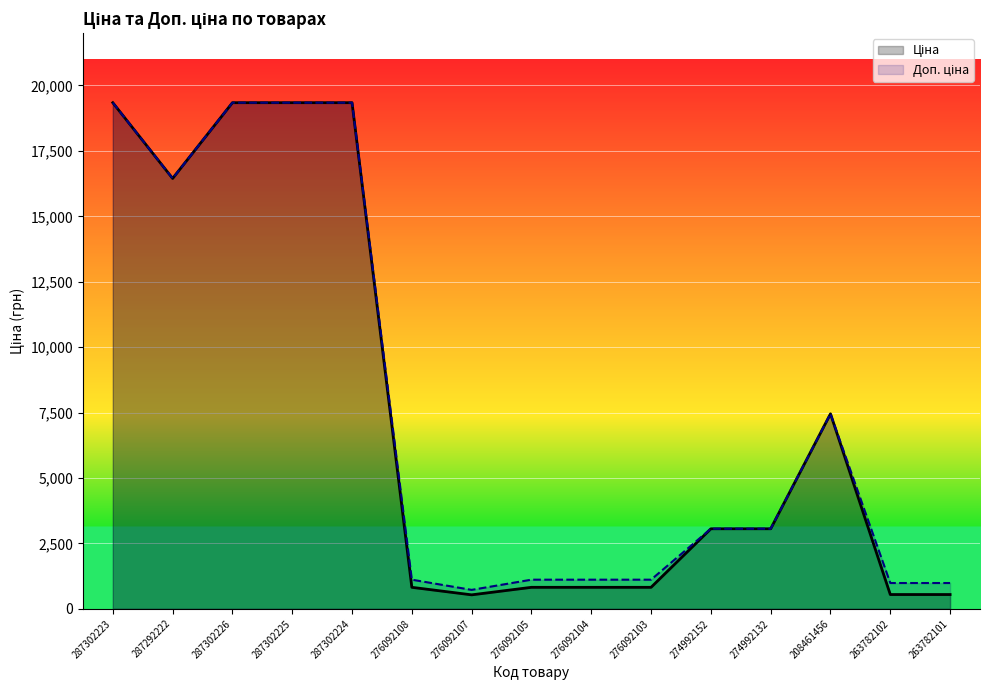

What is the total value across all series at 287302225?

38686.1